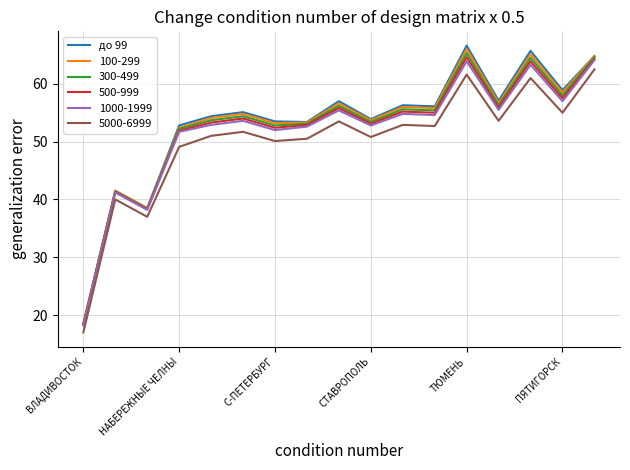

What is the smallest value displayed?

17.0